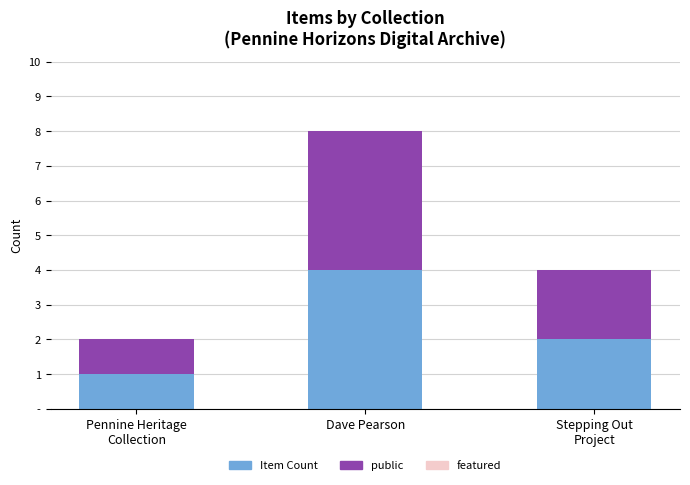

Are the bars grouped side by side (vs. stacked)?

No